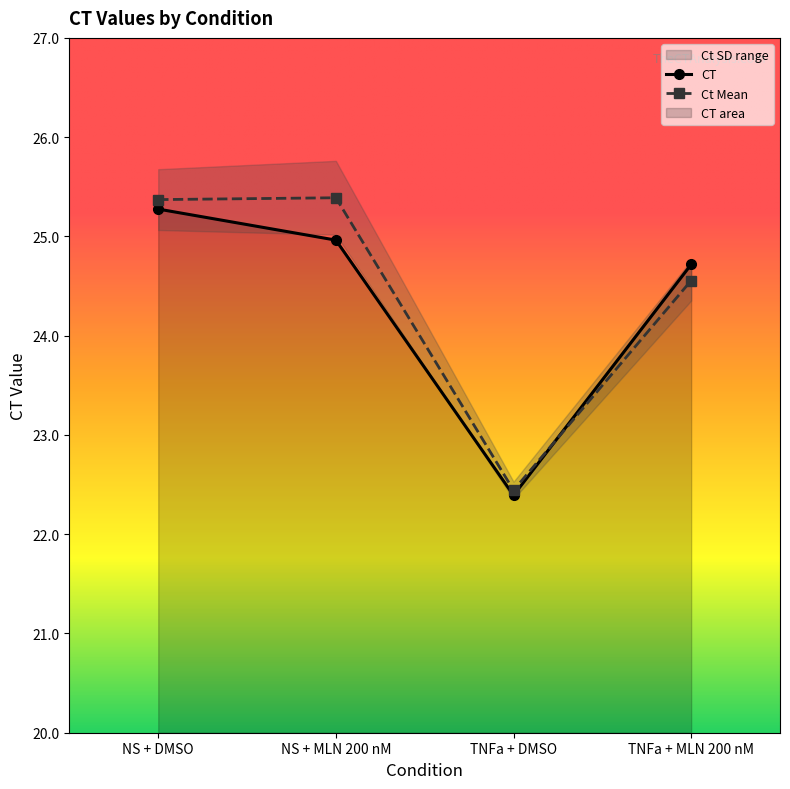

Which category has the lowest value in the Ct Mean series?

TNFa + DMSO